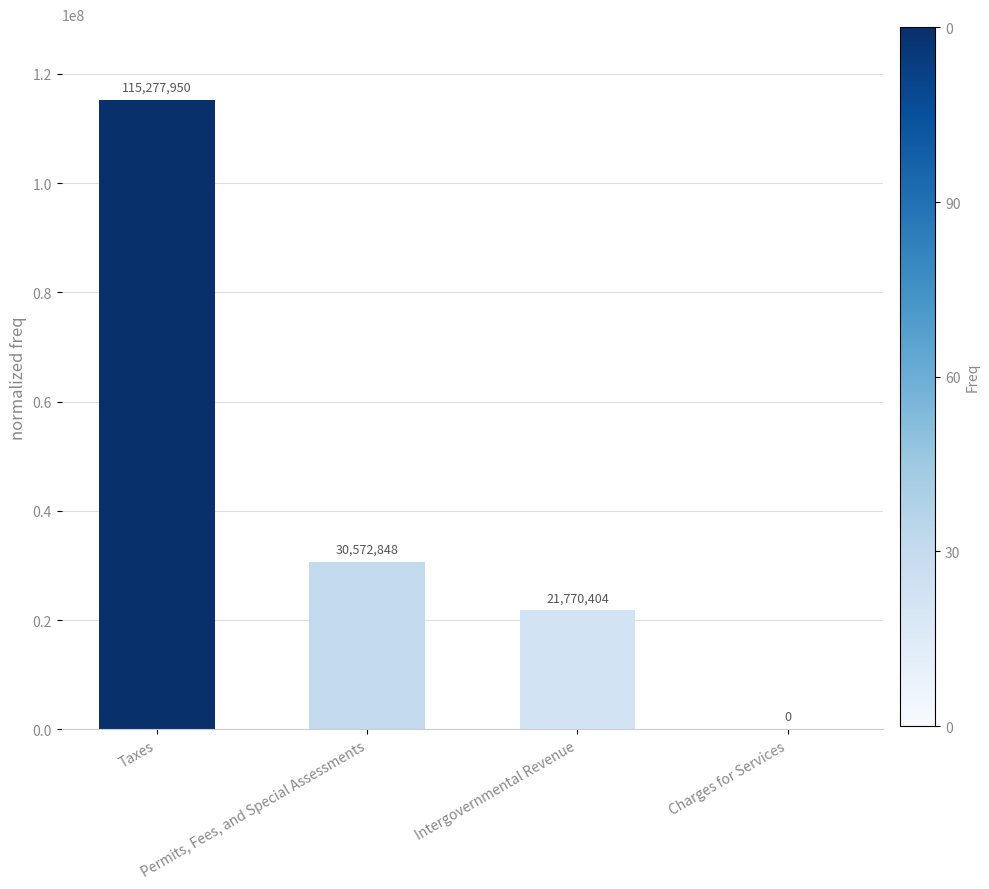

Are the bars horizontal?

No